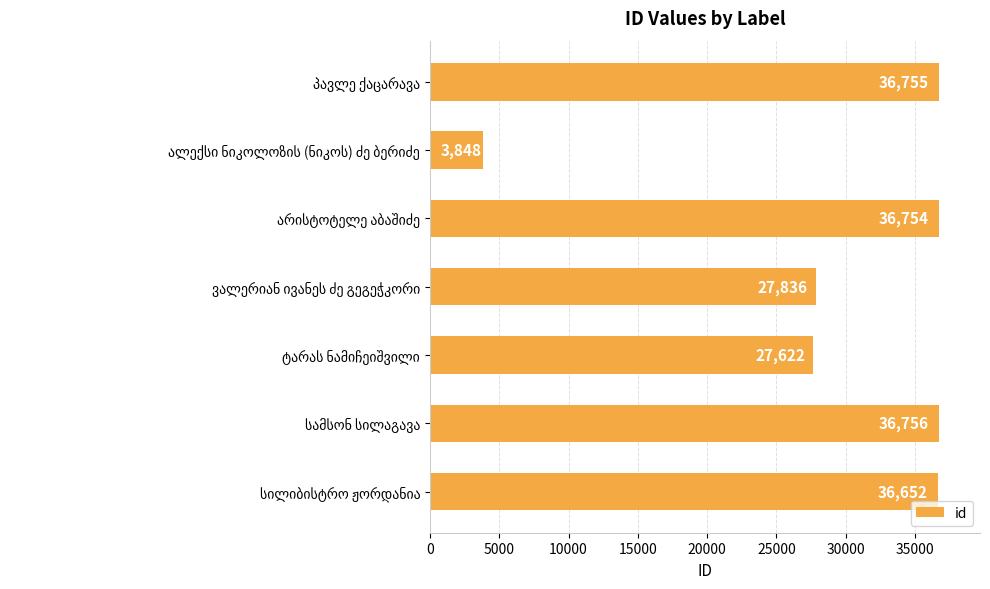

Reading bottom to top, extract all data points from this chart.

36652	36756	27622	27836	36754	3848	36755